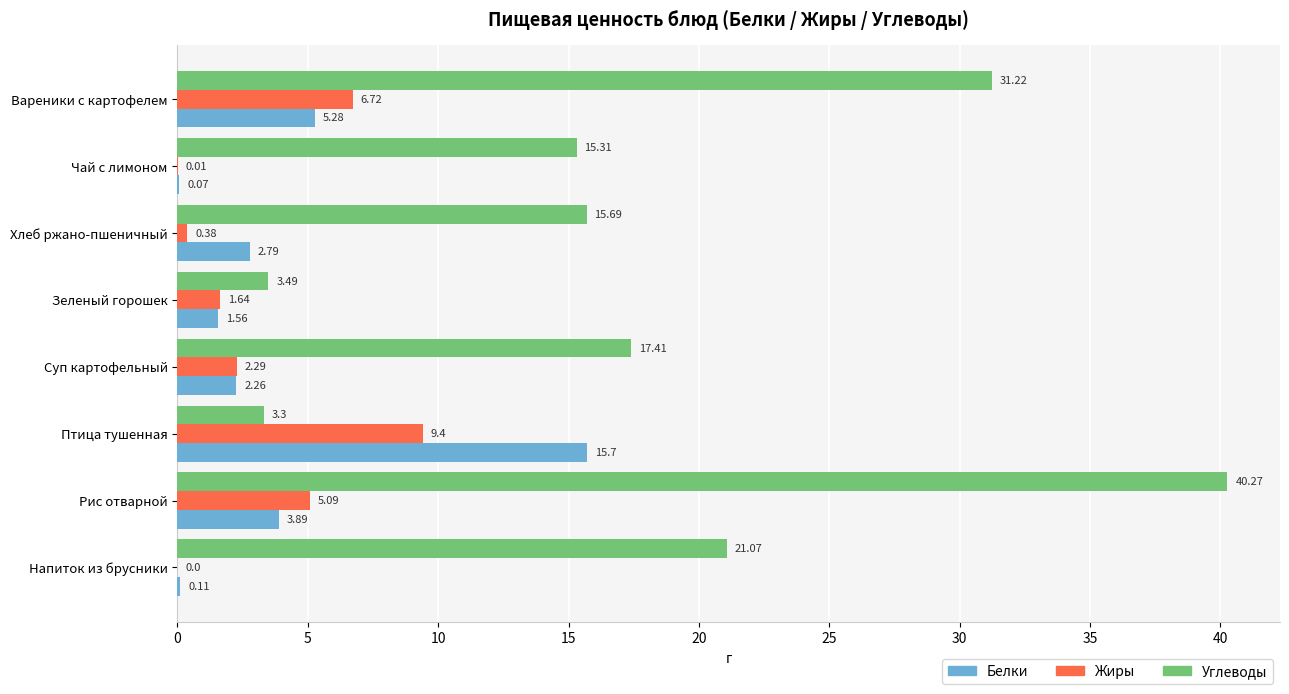

Which series changed the most between Хлеб ржано-пшеничный and Птица тушенная?

Белки